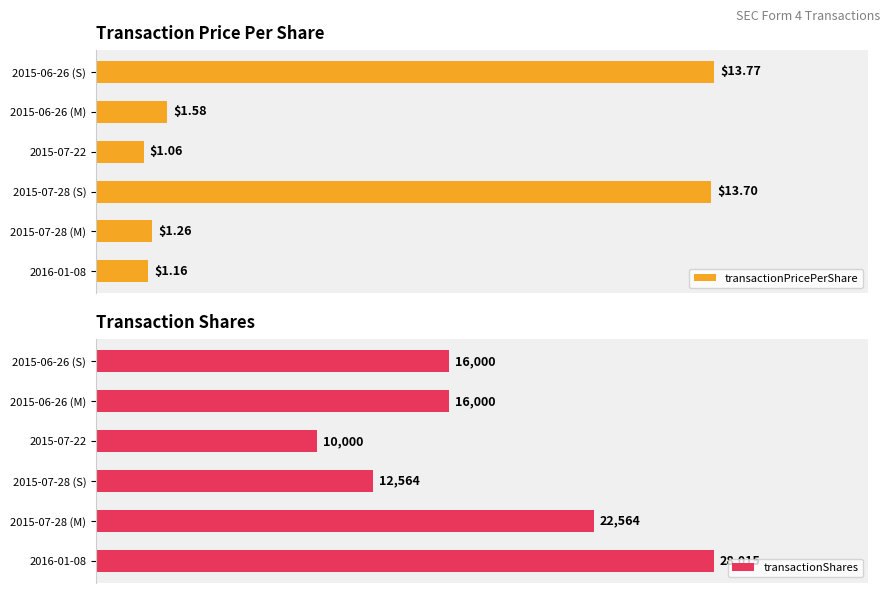

The value of transactionShares at 2016-01-08 is 0.6. True or false?

False